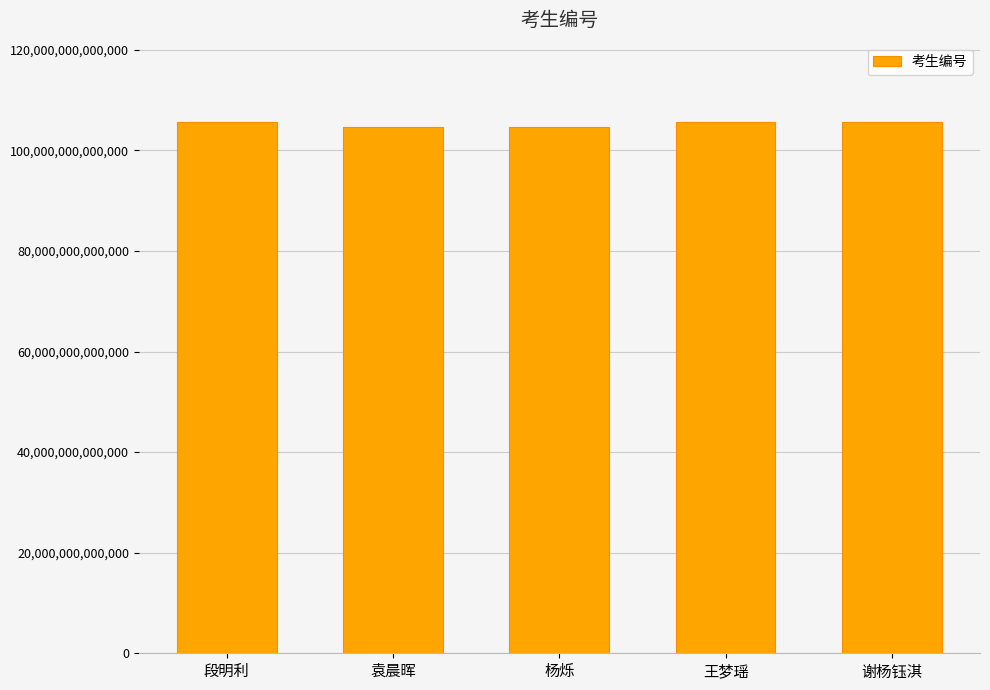

What is the label of the 4th bar from the left?

王梦瑶